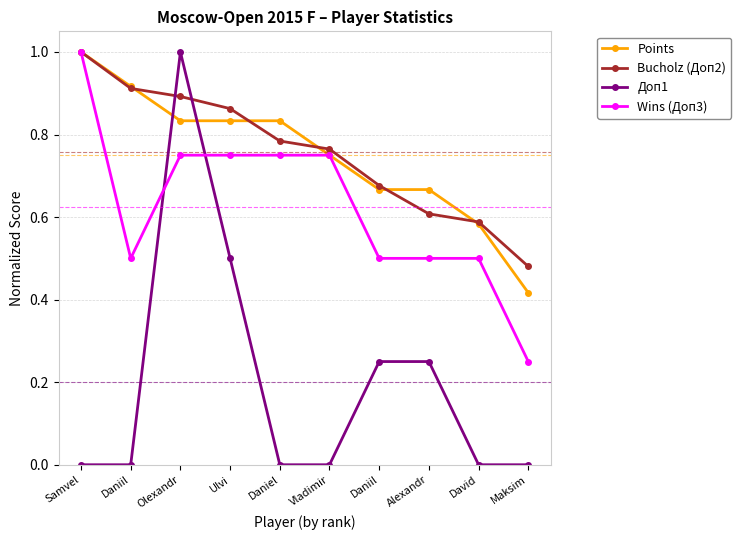

How many interior local peaks does the Доп1 series have?

1